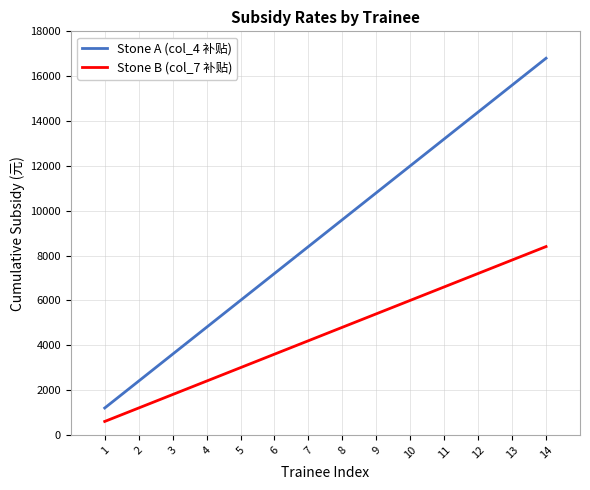

What is the difference between the Stone B (col_7 补贴) values at 5 and 13?

4800